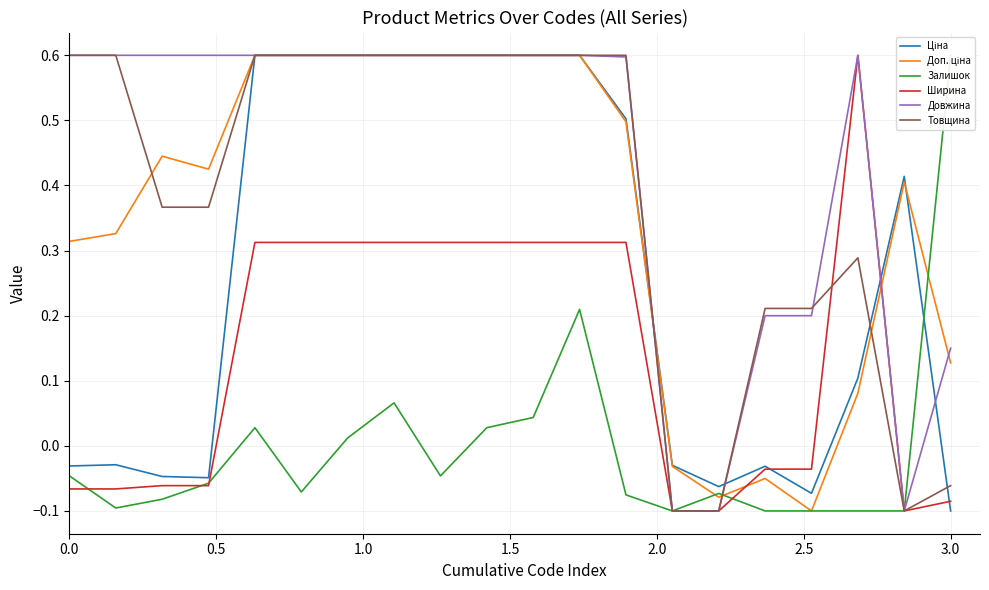

At which label is Товщина closest to 0?

3.0